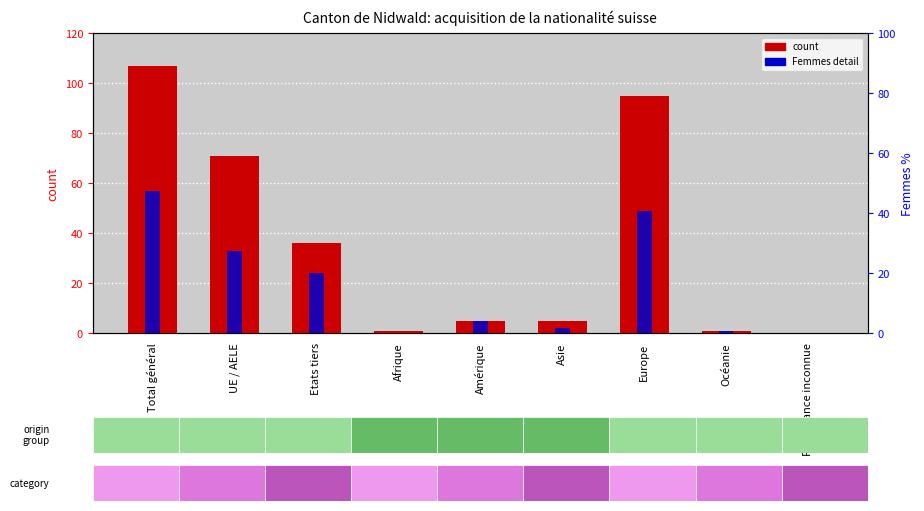

Reading left to right, list all the values displayed in this chart.

count: 107	71	36	1	5	5	95	1	0
Femmes (detail): 57	33	24	0	5	2	49	1	0